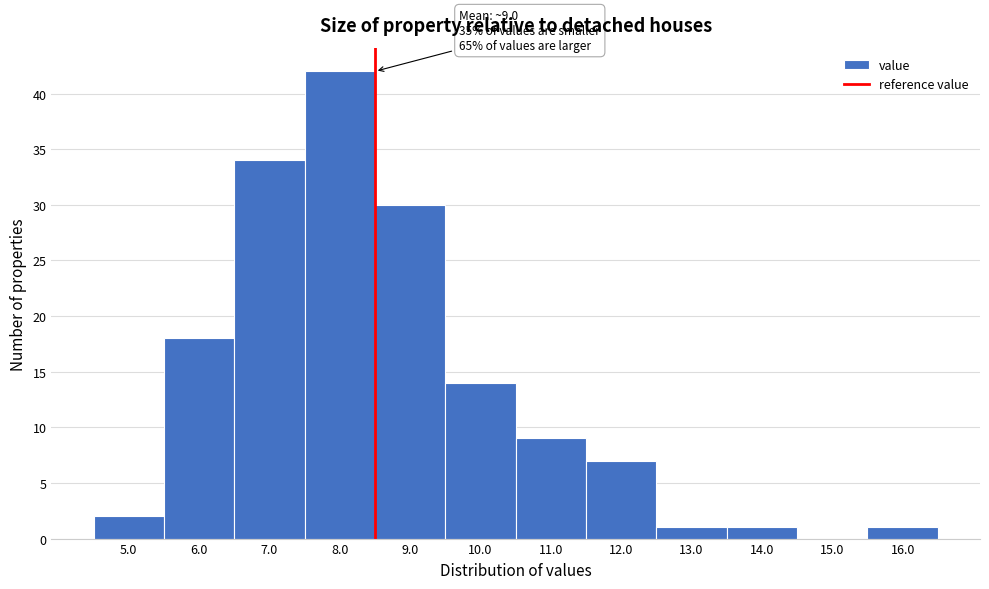

Reading left to right, transcribe all the data shown in this chart.

5.0=2	6.0=18	7.0=34	8.0=42	9.0=30	10.0=14	11.0=9	12.0=7	13.0=1	14.0=1	15.0=0	16.0=1